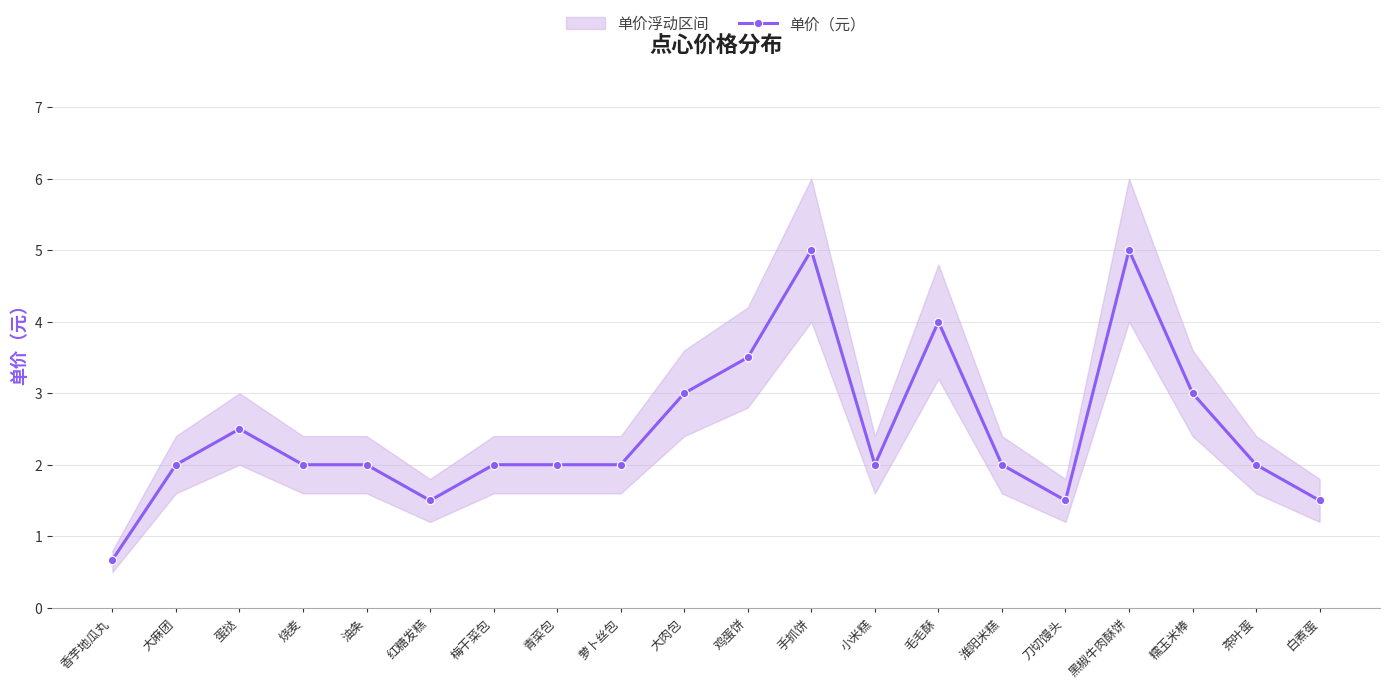

Is it true that the value at 黑椒牛肉酥饼 is 5.0?

True